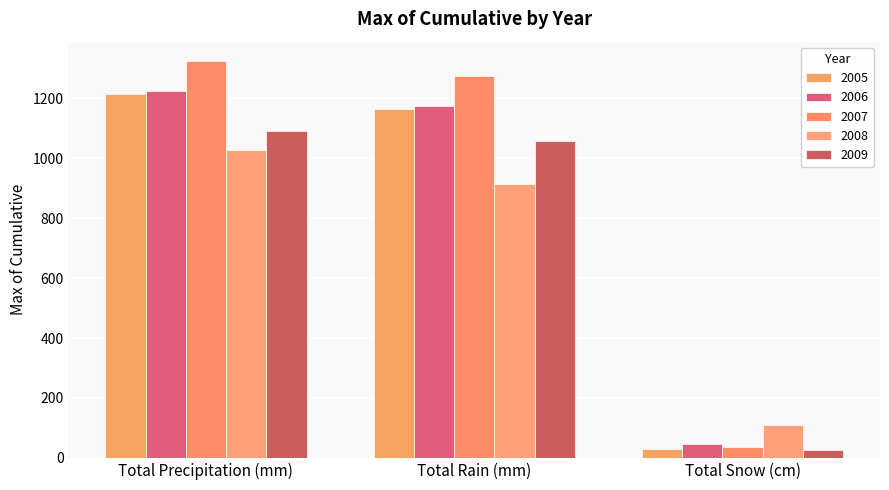

What is the greatest value displayed?

1322.4